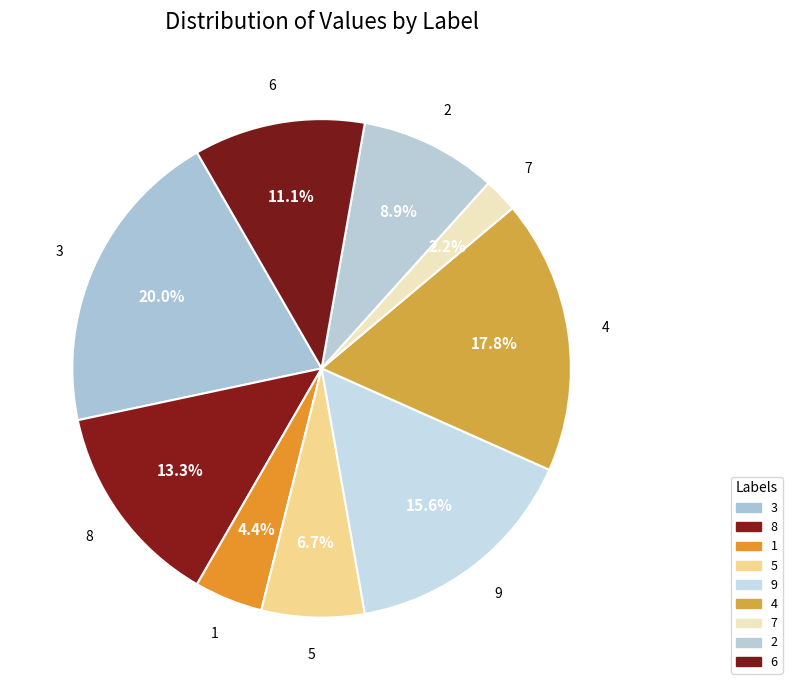

What is the total percentage of 5 and 7?

8.9%